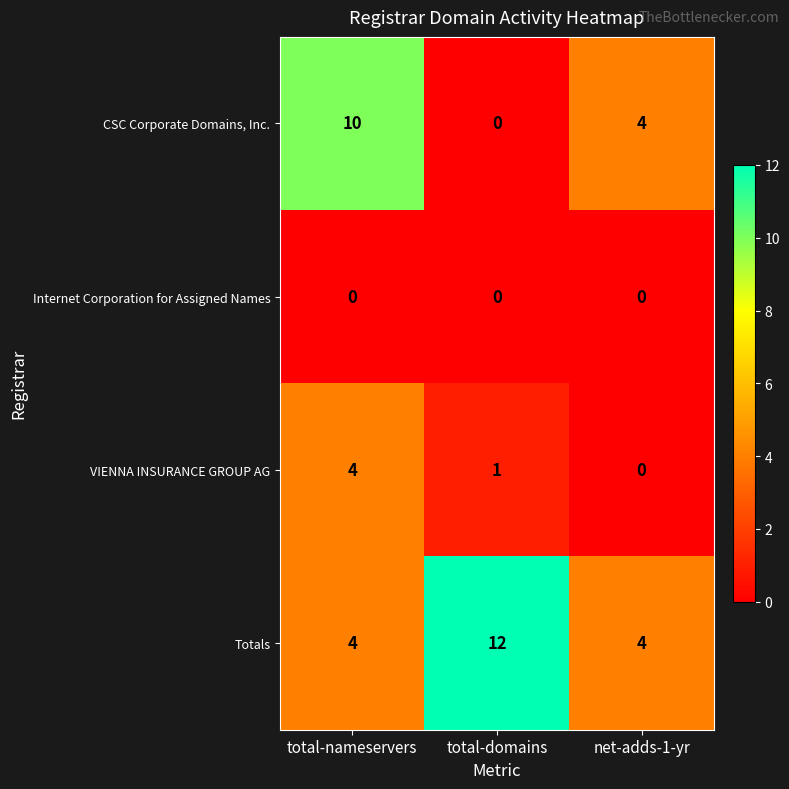

Rank the series by their maximum value, from highest to lowest.

Totals, CSC Corporate Domains, Inc., VIENNA INSURANCE GROUP AG, Internet Corporation for Assigned Names